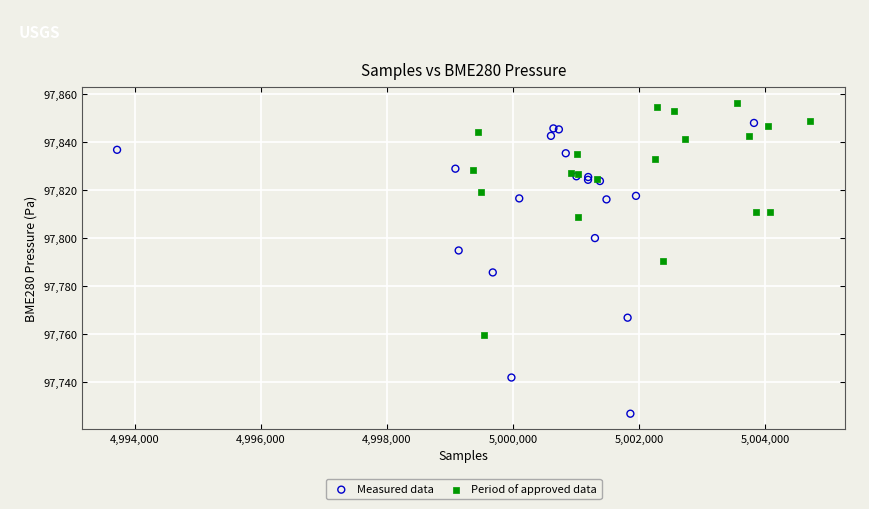

Which series has the largest Y range (max minus min)?

Measured data